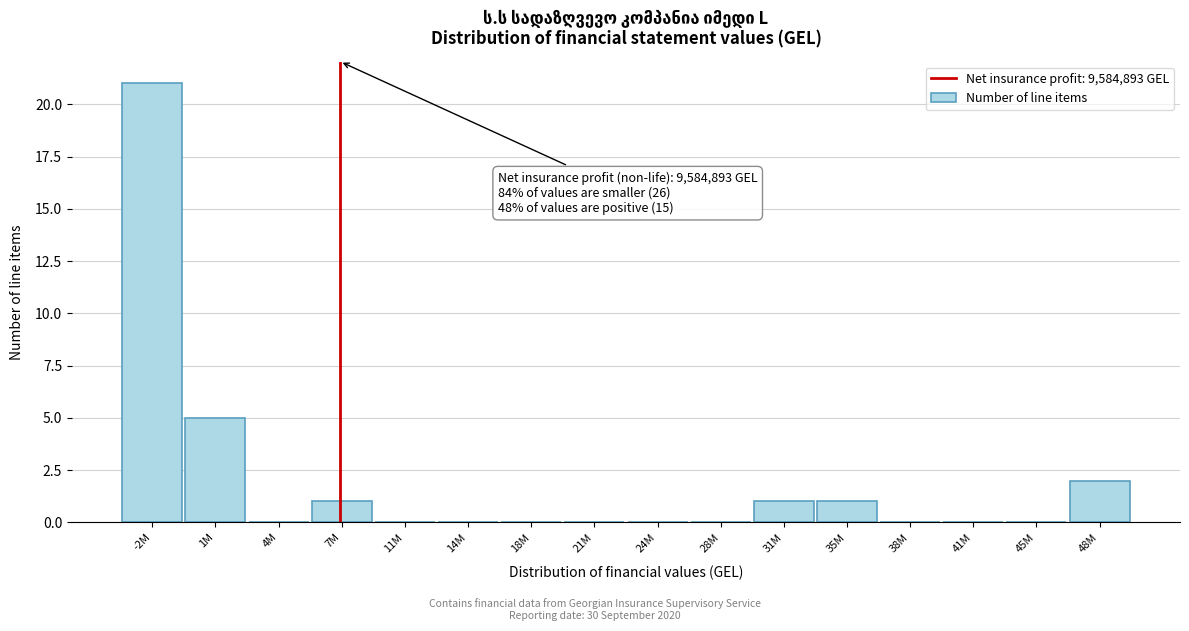

Reading left to right, transcribe all the data shown in this chart.

-2M=21	1M=5	4M=0	7M=1	11M=0	14M=0	18M=0	21M=0	24M=0	28M=0	31M=1	35M=1	38M=0	41M=0	45M=0	48M=2